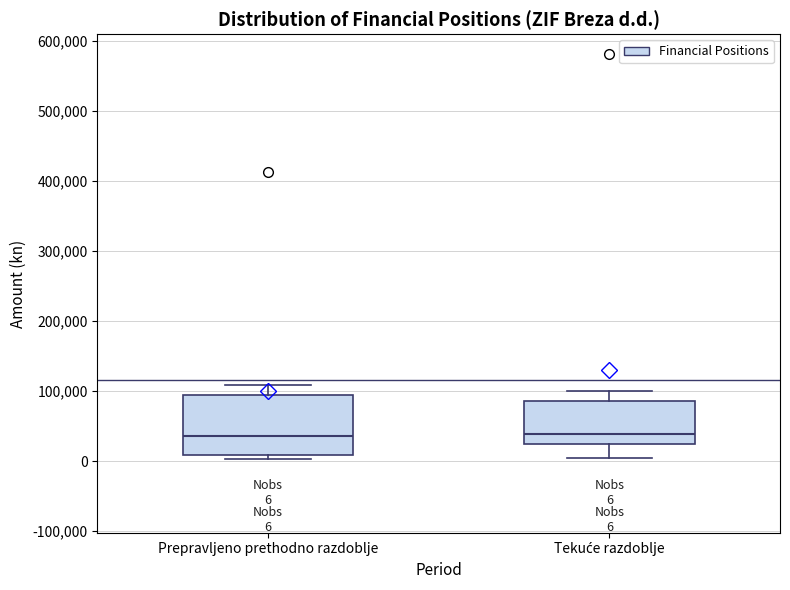

Which box is the tallest, from its lower edge to its upper edge?

Prepravljeno prethodno razdoblje